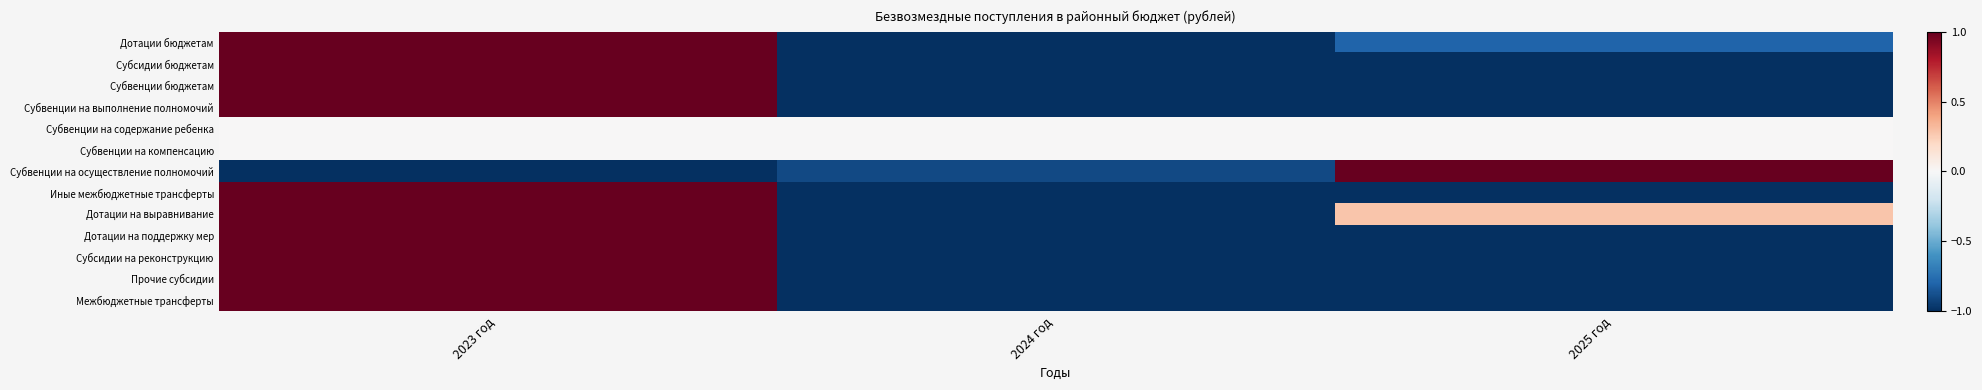

At which category does the chart reach its peak across all series?

2023 год